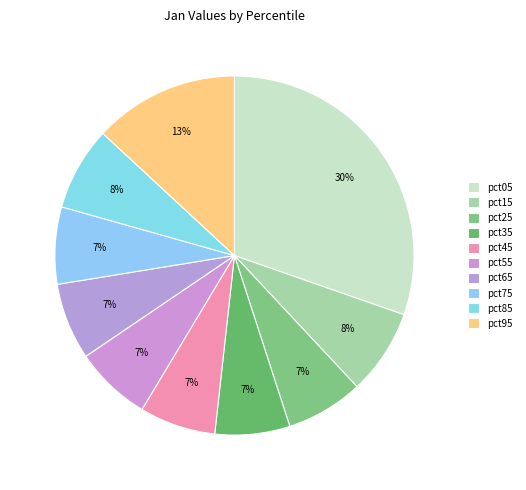

To the nearest percent, what is the difference between the largest and smallest slice percentages?

24%